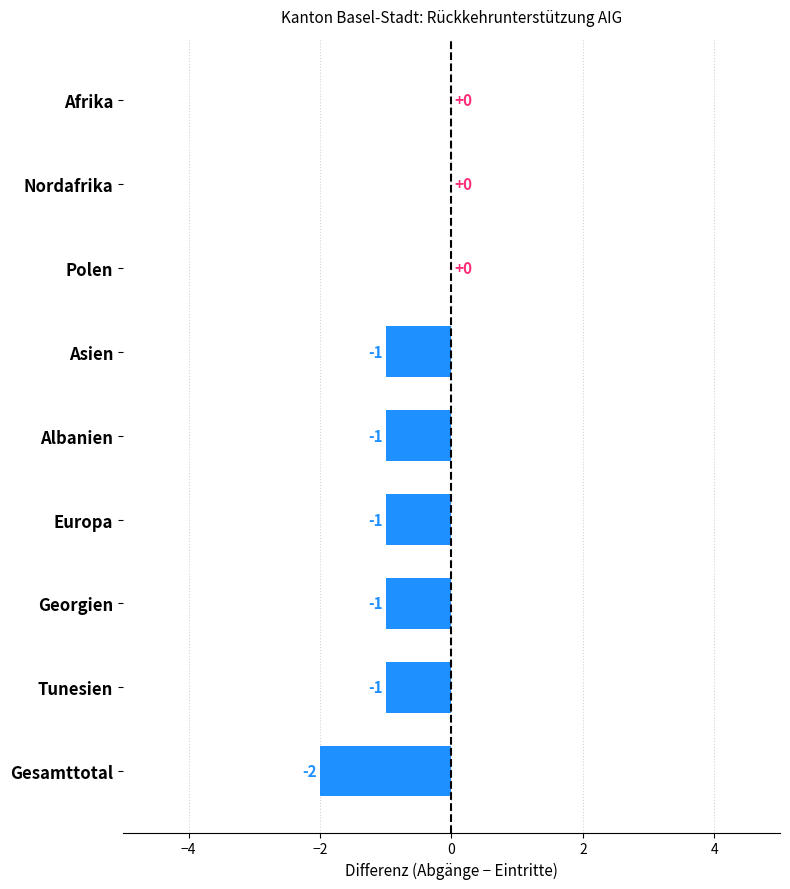

At which label is Unkontrollierte Abreisen closest to 1?

Afrika